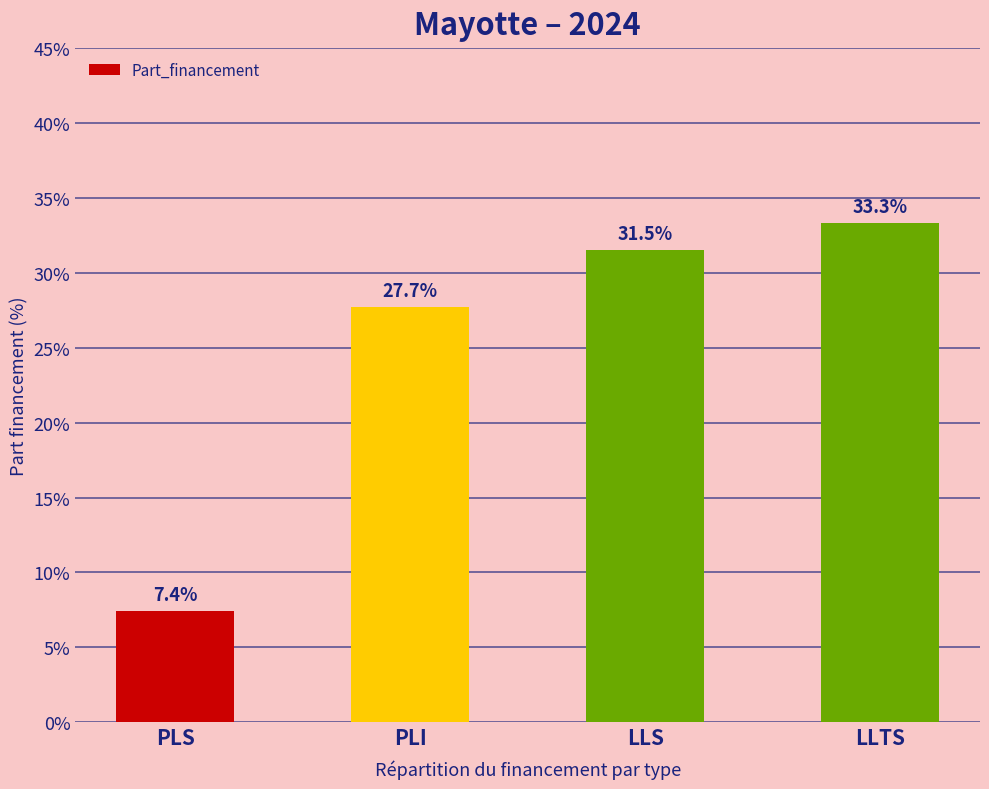

What position from the right is LLS?

2